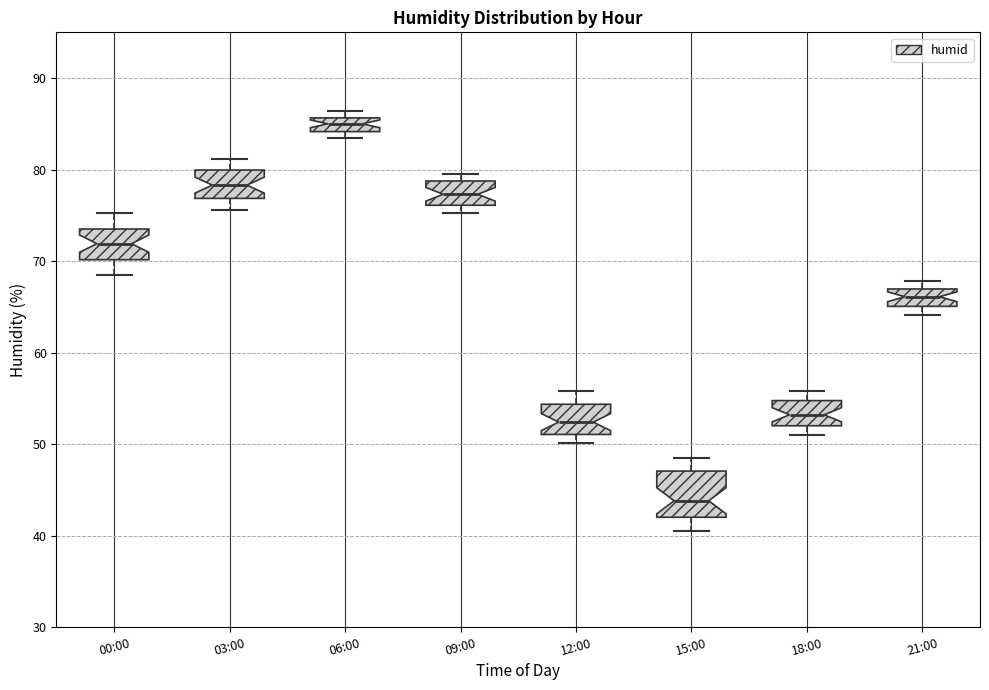

Reading left to right, transcribe this box plot: for each box, give where its median line is, the range the box spans, and where its two whiskers end, as read against the y-axis. The values are not printed on the chart, so give them approximately, as read against the axis.

00:00: median 72, box 70 to 74, whiskers 69 to 75
03:00: median 78, box 77 to 80, whiskers 76 to 81
06:00: median 85, box 84 to 86, whiskers 84 (just below the box's lower edge) to 86 (just above the box's upper edge)
09:00: median 77, box 76 to 79, whiskers 75 to 80
12:00: median 52, box 51 to 54, whiskers 50 to 56
15:00: median 44, box 42 to 47, whiskers 41 to 49
18:00: median 53, box 52 to 55, whiskers 51 to 56
21:00: median 66, box 65 to 67, whiskers 64 to 68